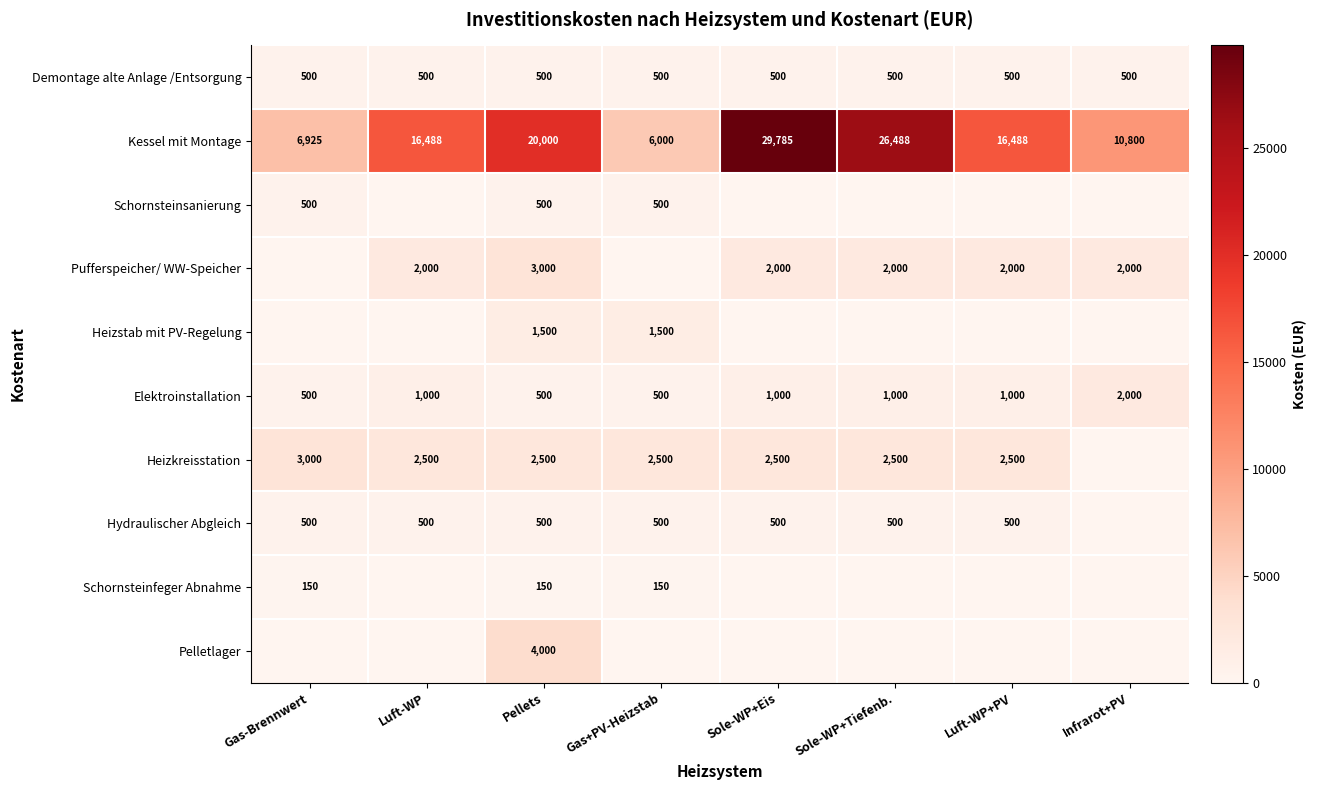

Count the Kessel mit Montage values in the range 10800 to 26488.

5